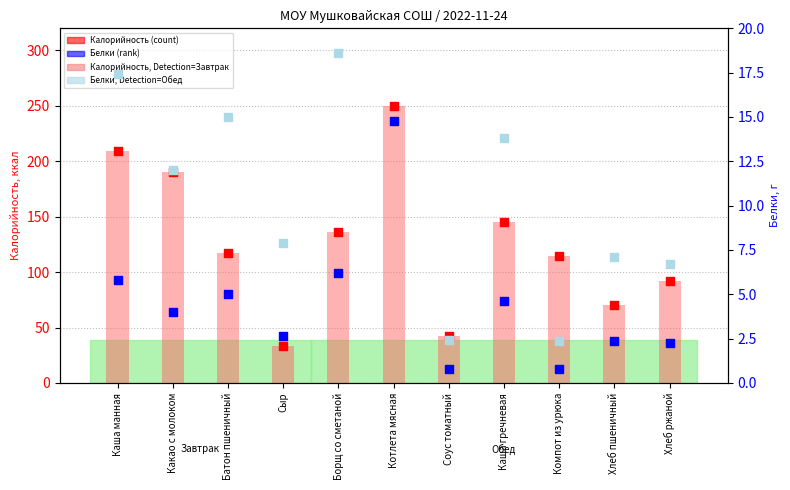

Which series has the largest Y range (max minus min)?

count (Калорийность)